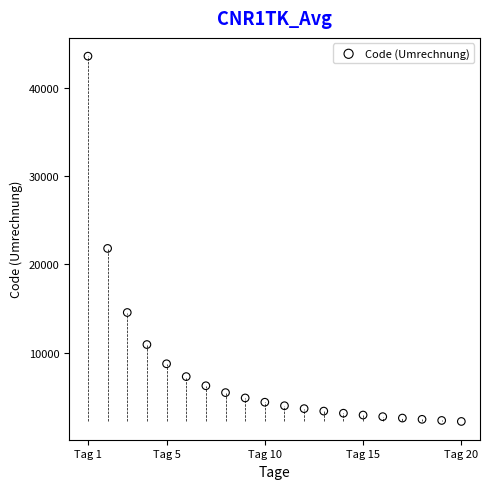

What is the range of Y values (max minus min)?

41464